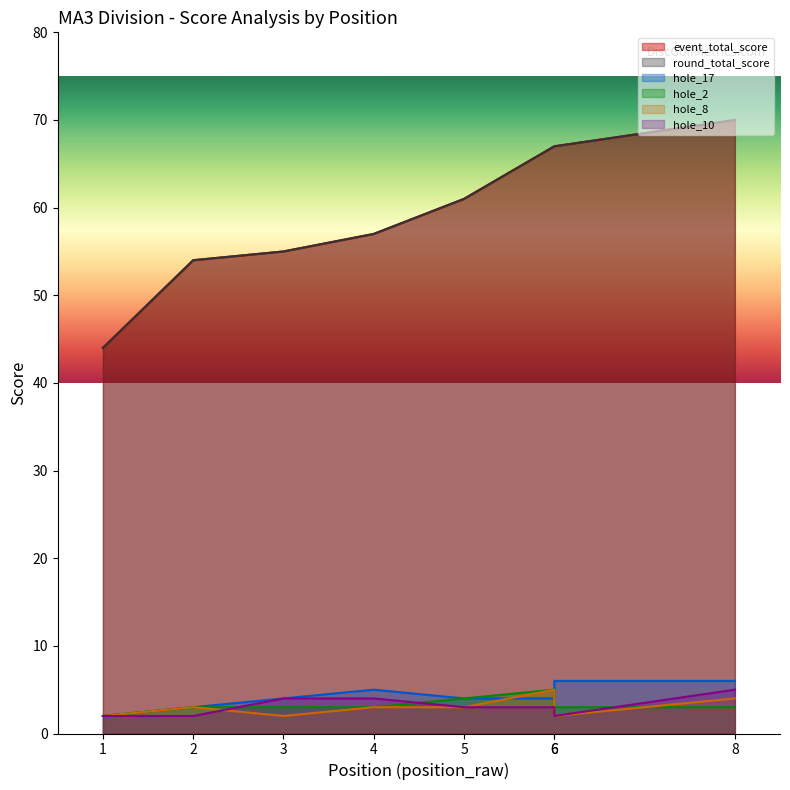

True or false: event_total_score and hole_8 intersect in this chart.

False